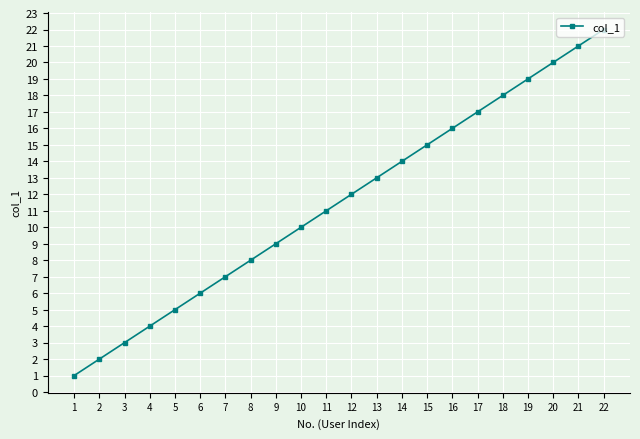

Between 22 and 19, which is larger?

22